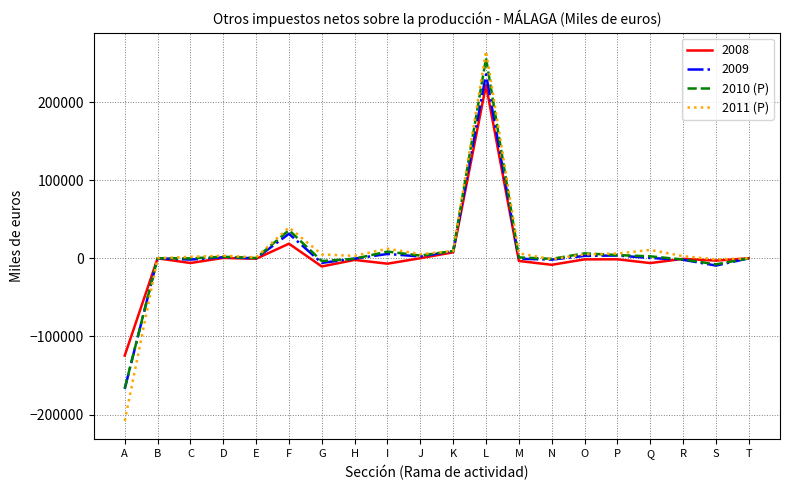

Which series has the largest range (max minus min)?

2011 (P)